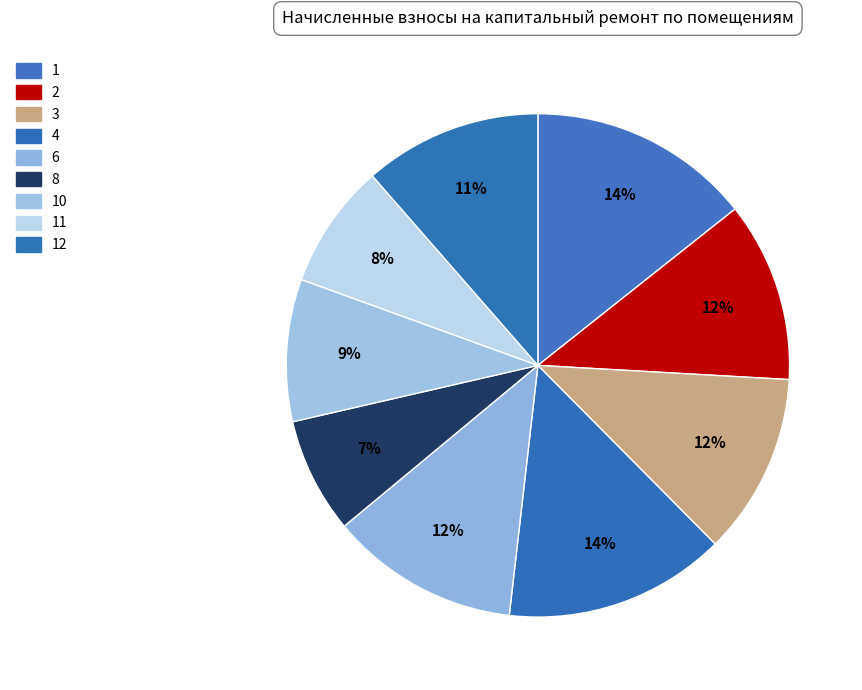

To the nearest percent, what percentage of the pie is 12?

11%